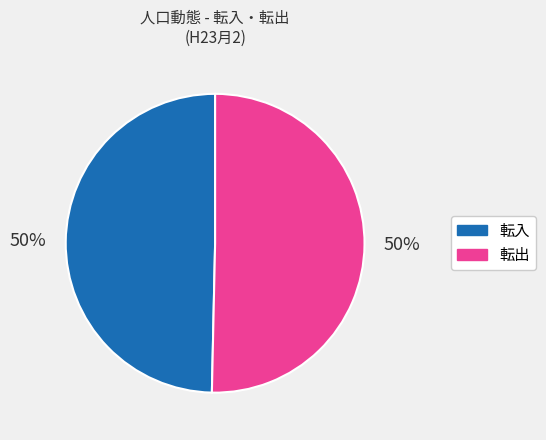

Do 転入 and 転出 together represent more than half of the pie?

Yes